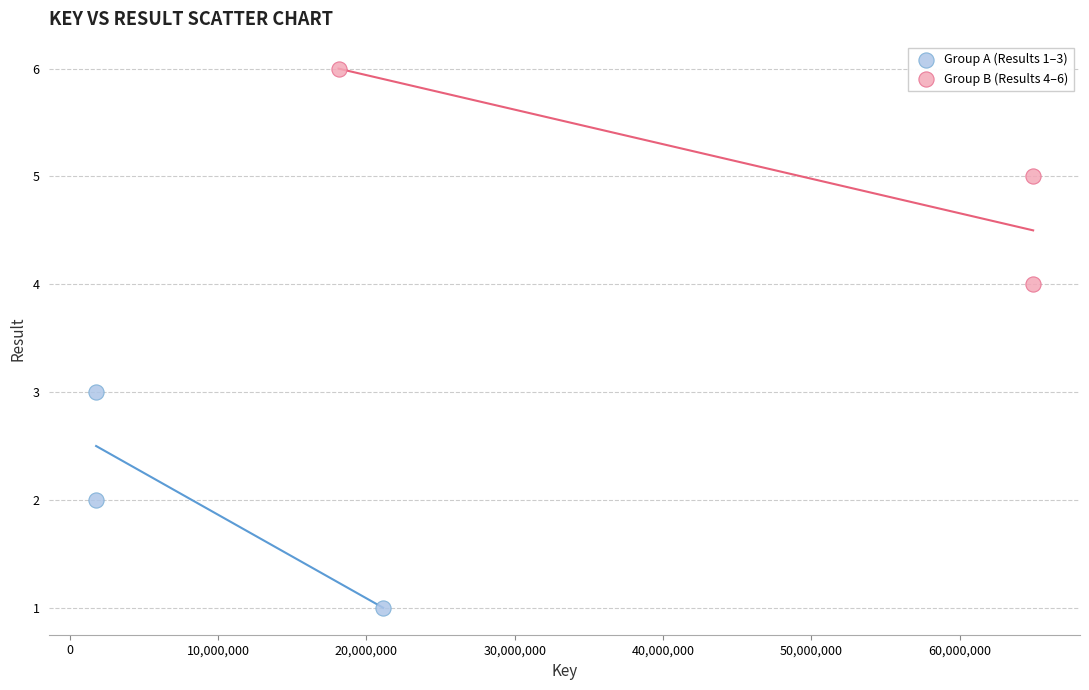

Which series reaches the maximum Y coordinate?

Group B (Results 4–6)